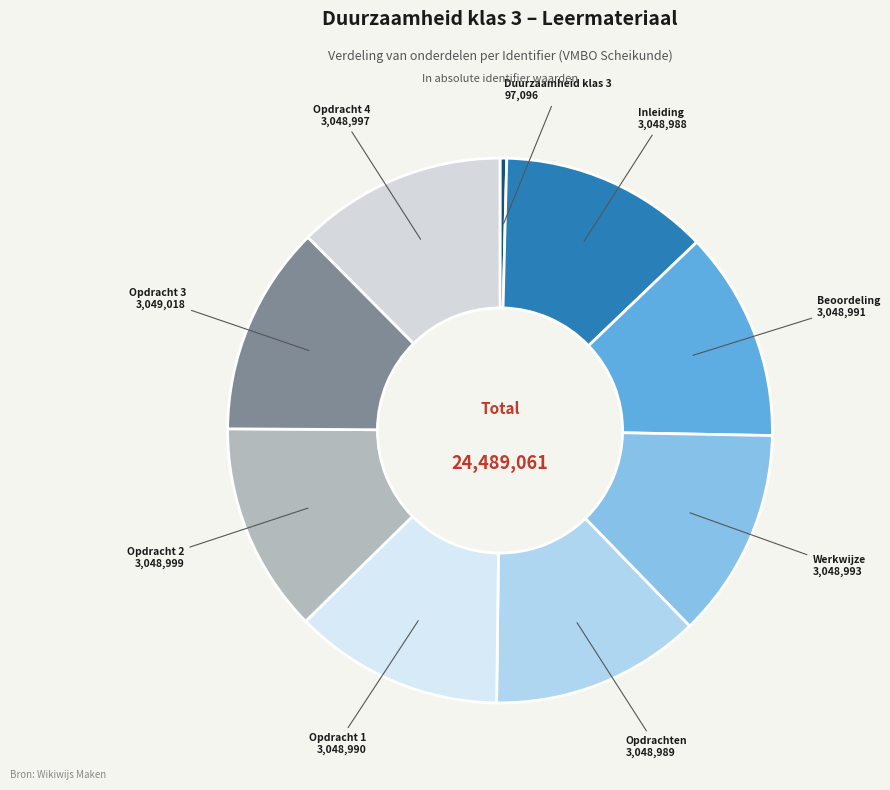

Approximately how many times larger is the value at Opdracht 3 compared to Werkwijze?

1.0